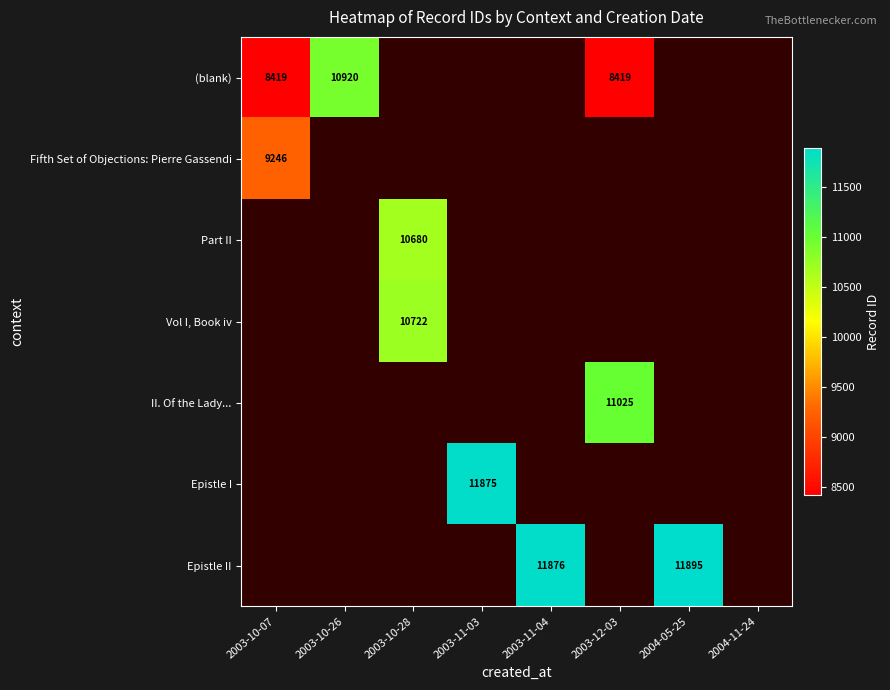

How many series are shown in this chart?

7